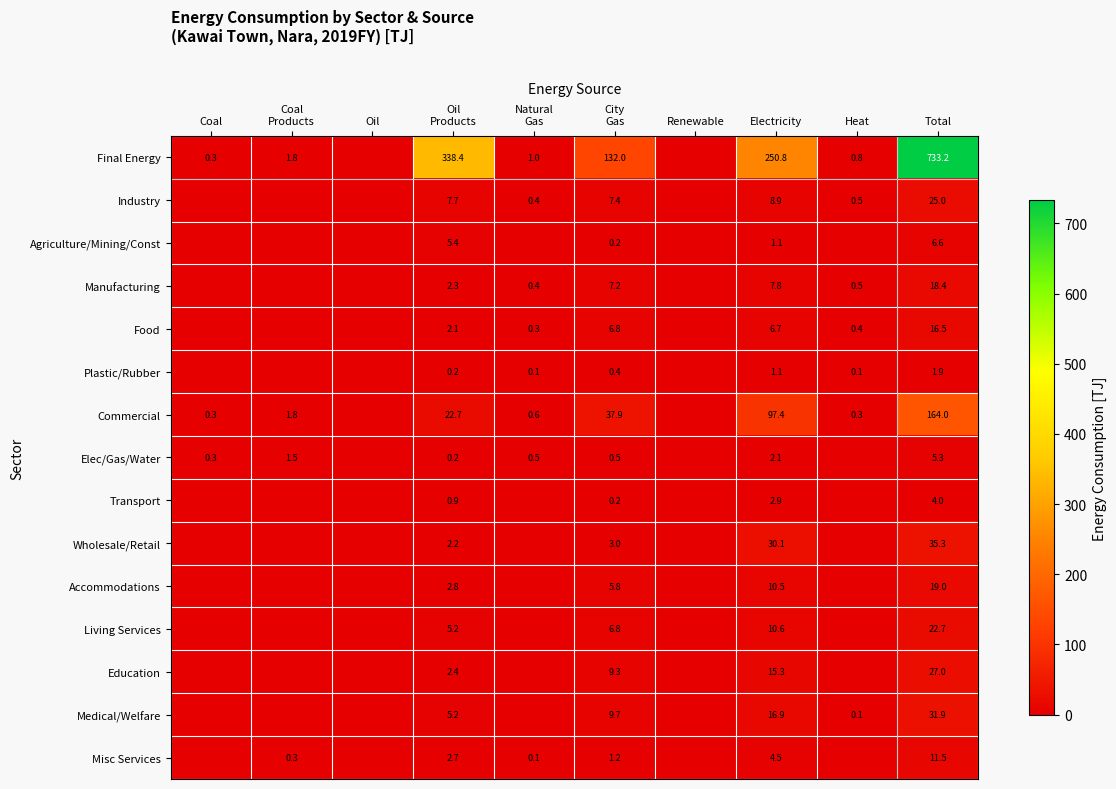

What is the total value across all series at Total?

1122.3